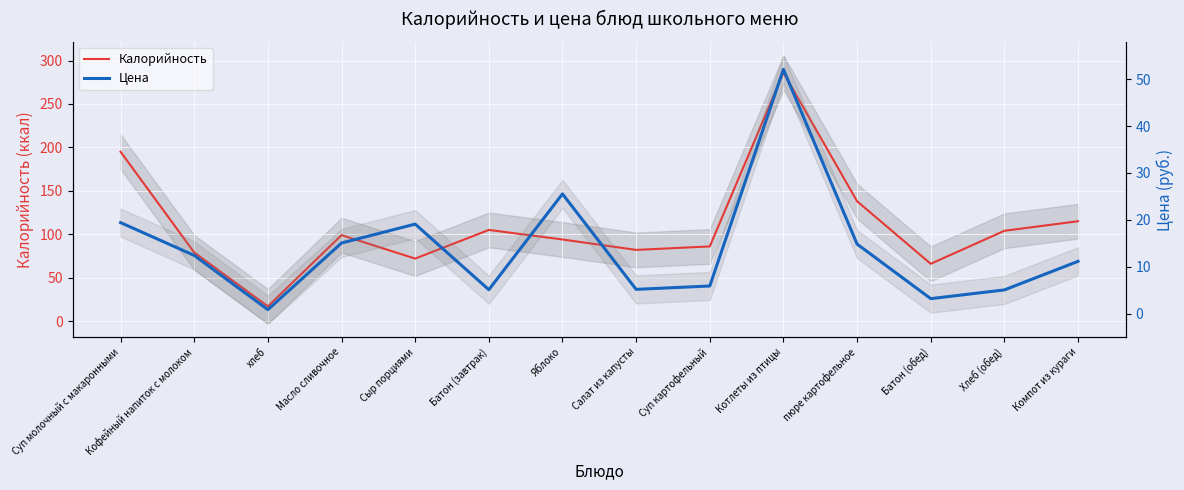

Read the Цена value at Батон (завтрак).

5.1